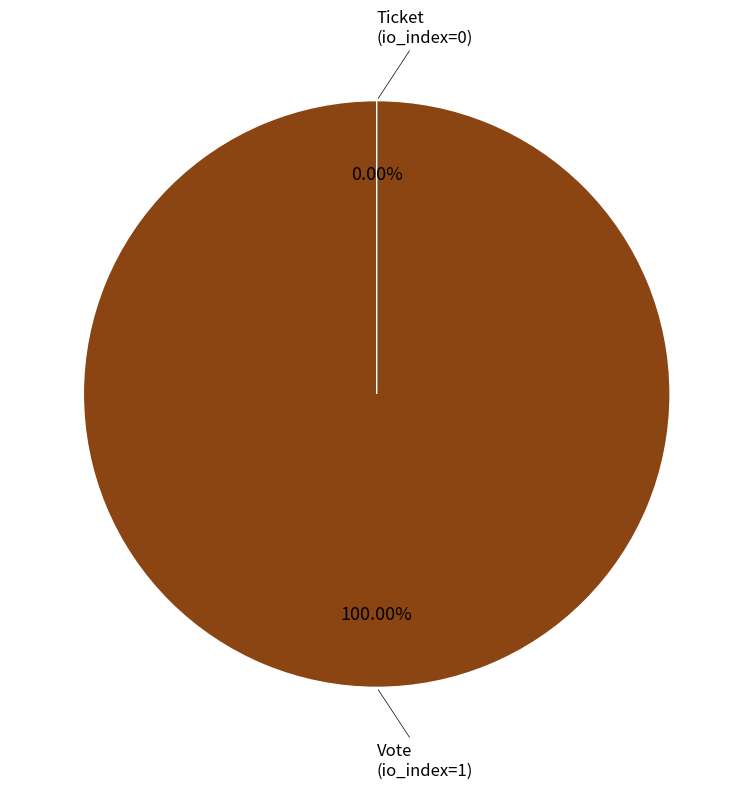

Does Ticket (io_index=0) account for over 50% of the chart?

No